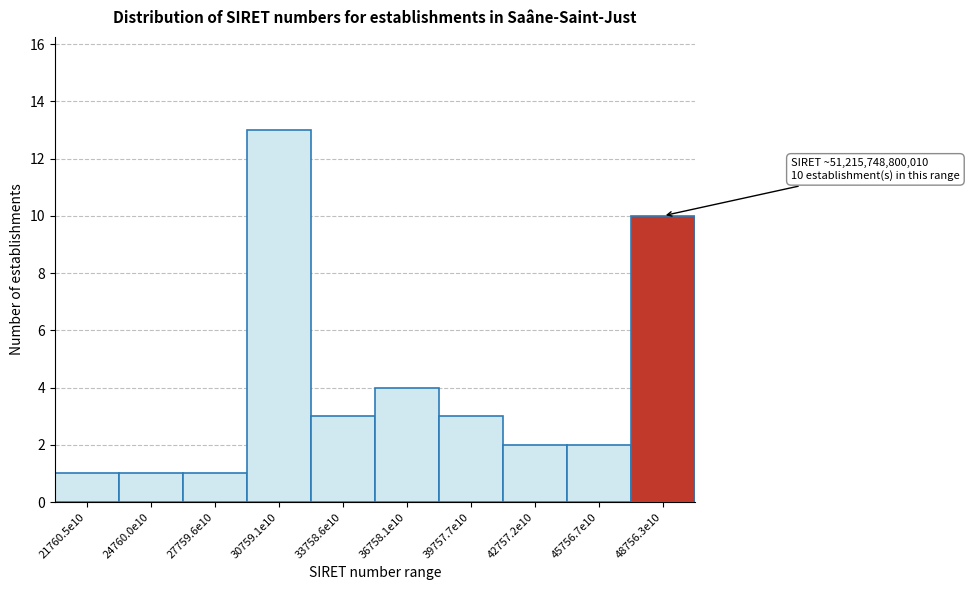

Reading right to left, what are all the values shown in this chart?

10	2	2	3	4	3	13	1	1	1